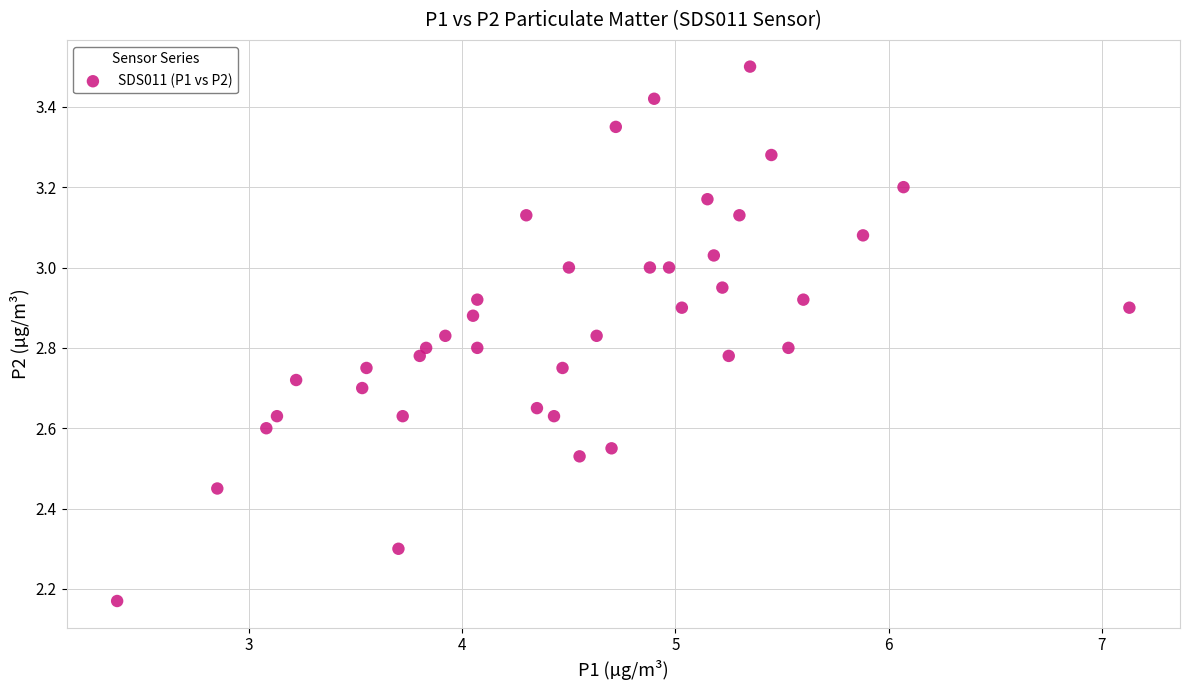

What is the range of Y values (max minus min)?

1.3